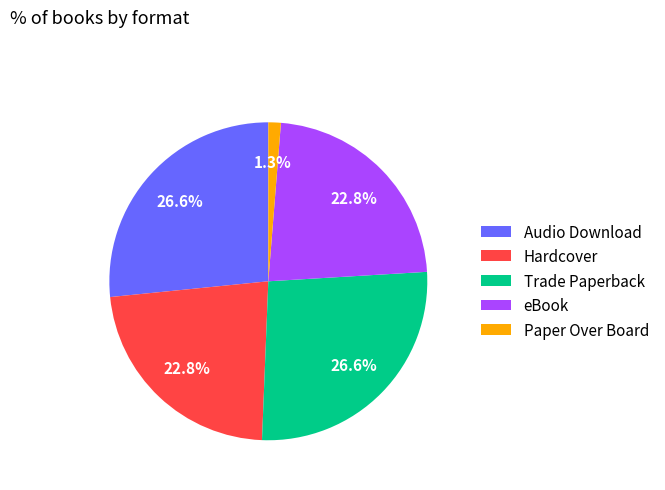

What percentage is the Audio Download slice, to the nearest percent?

27%